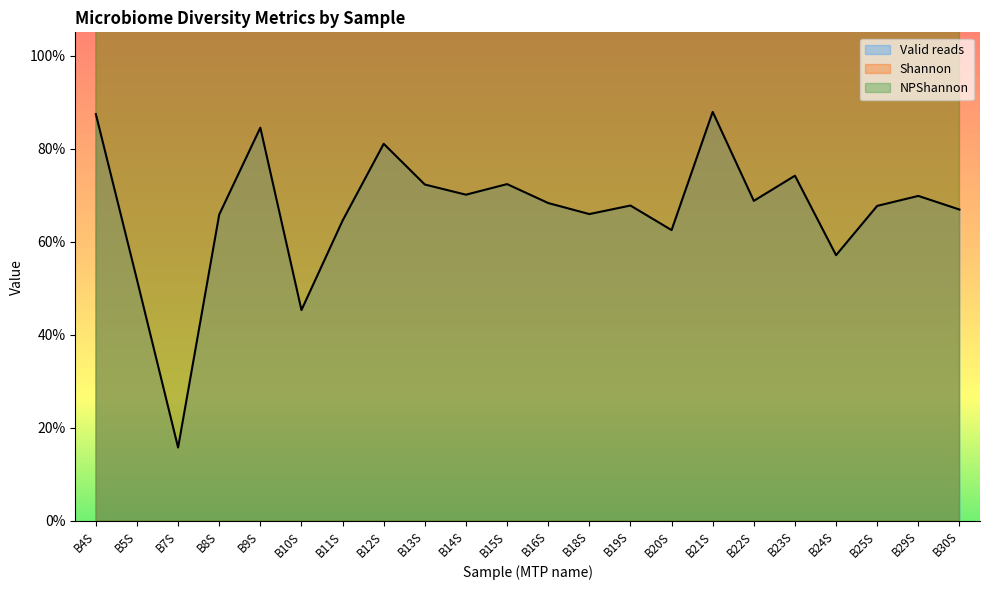

At which label does Valid reads first exceed 68?

B4S